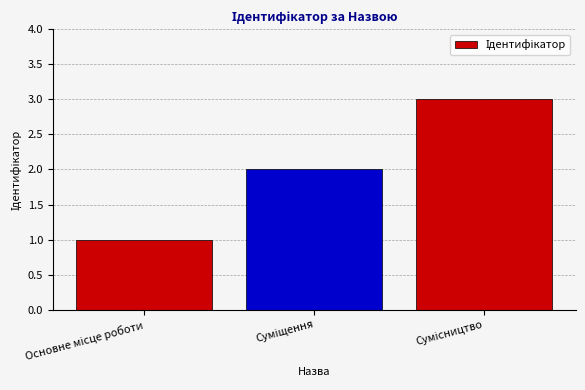

What is the greatest value displayed?

3